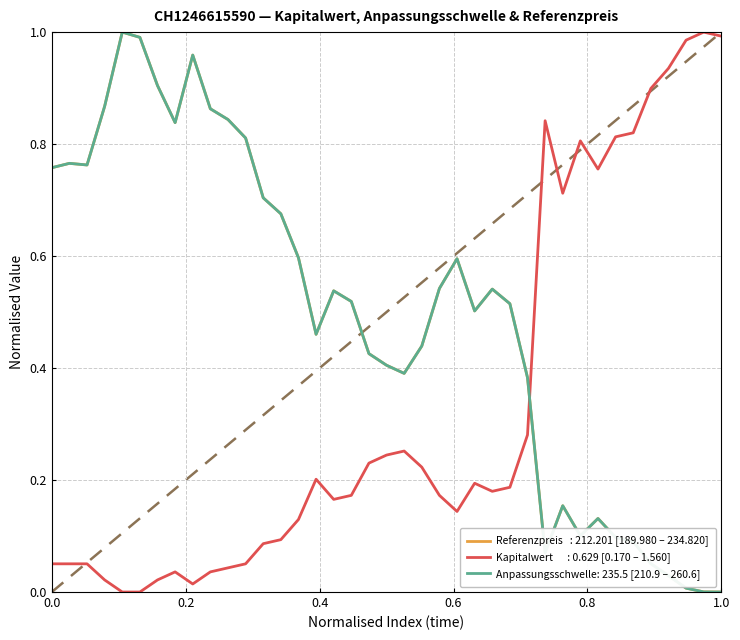

How many lines are shown in the chart?

3